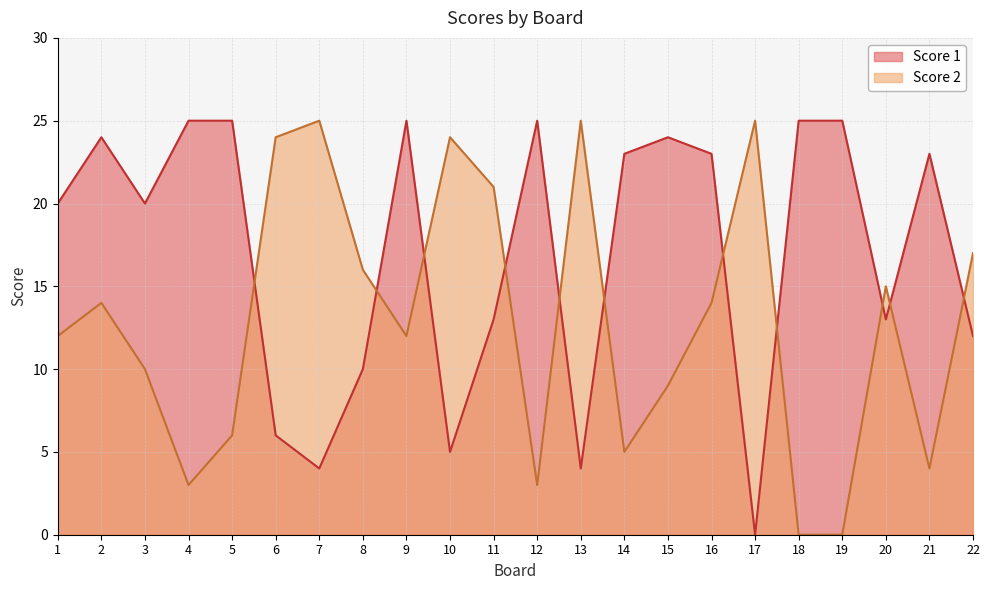

At which category does Score 2 reach its first local peak?

2